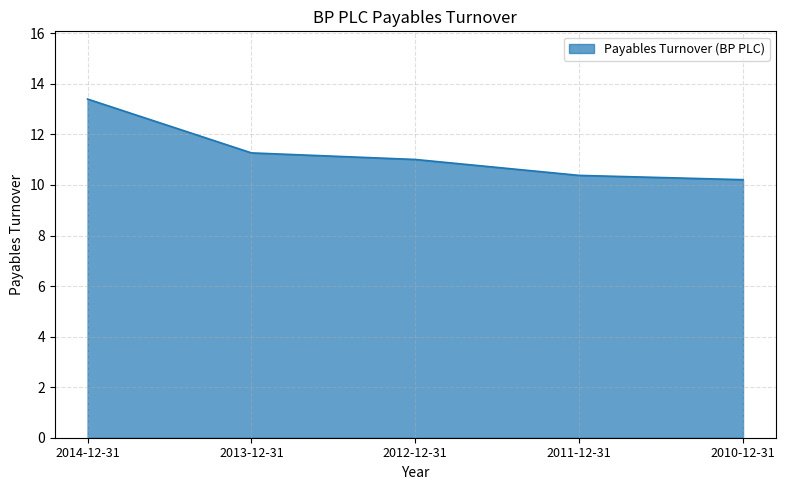

List the labels in order of value, smallest first.

2010-12-31, 2011-12-31, 2012-12-31, 2013-12-31, 2014-12-31